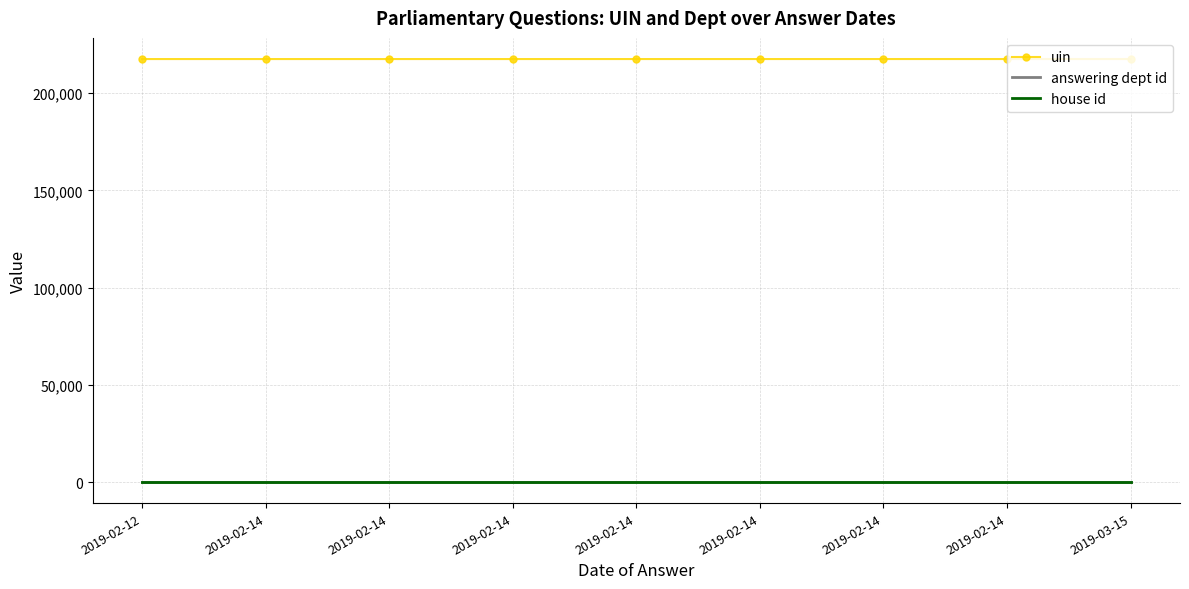

Is it true that uin equals 217596 at 2019-02-12?

True